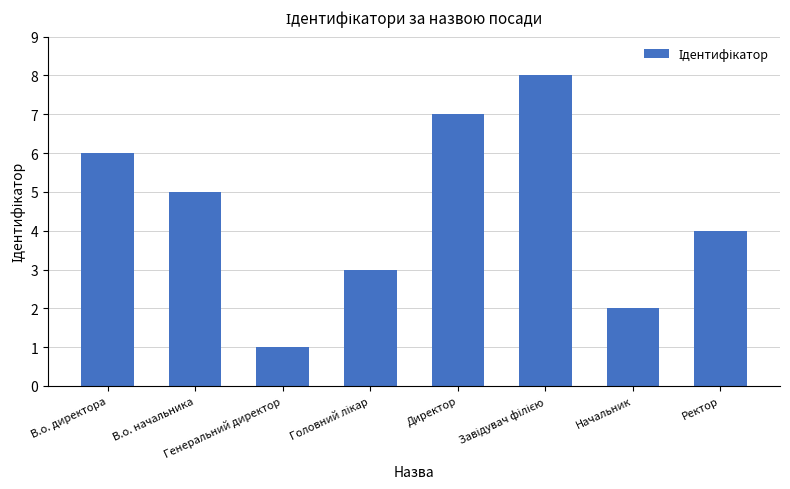

What is the sum of all values?

36